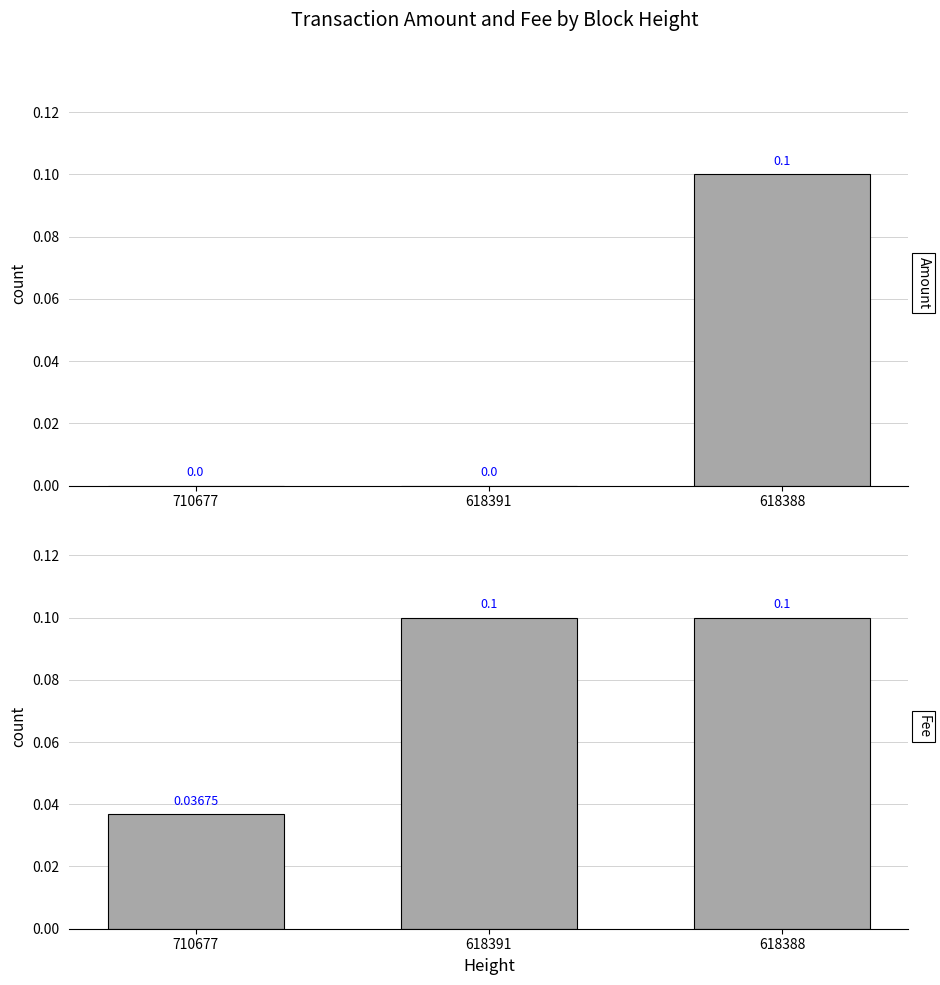

Where is Amount nearest to the value 0?

710677